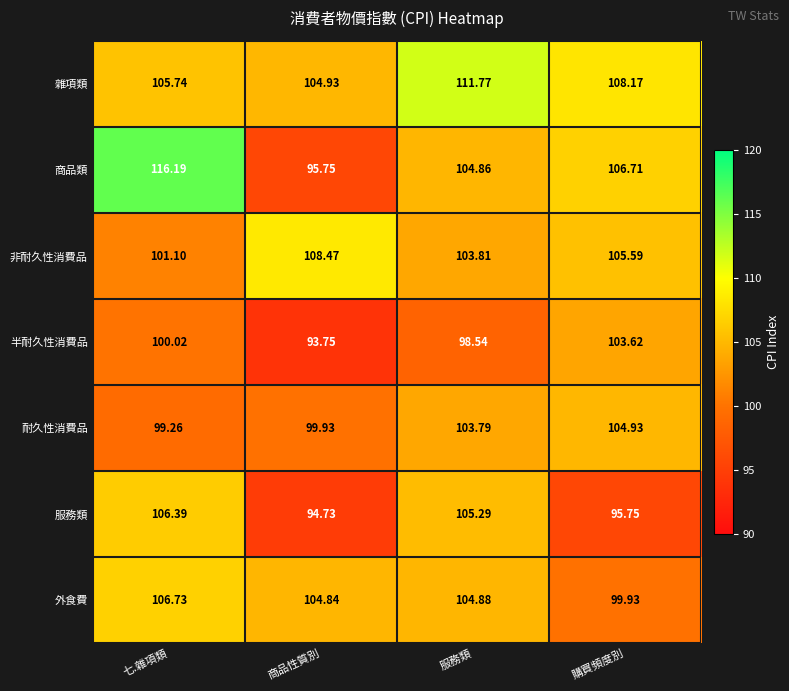

Between 七.雜項類 and 服務類, which series saw the biggest shift?

商品類